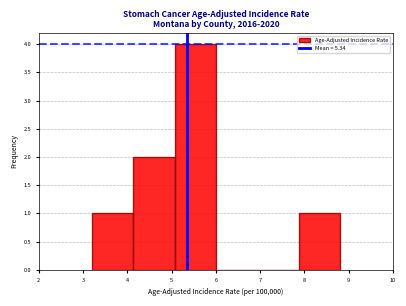

Which range on the x-axis has the tallest bar?

5.1 to 6.0